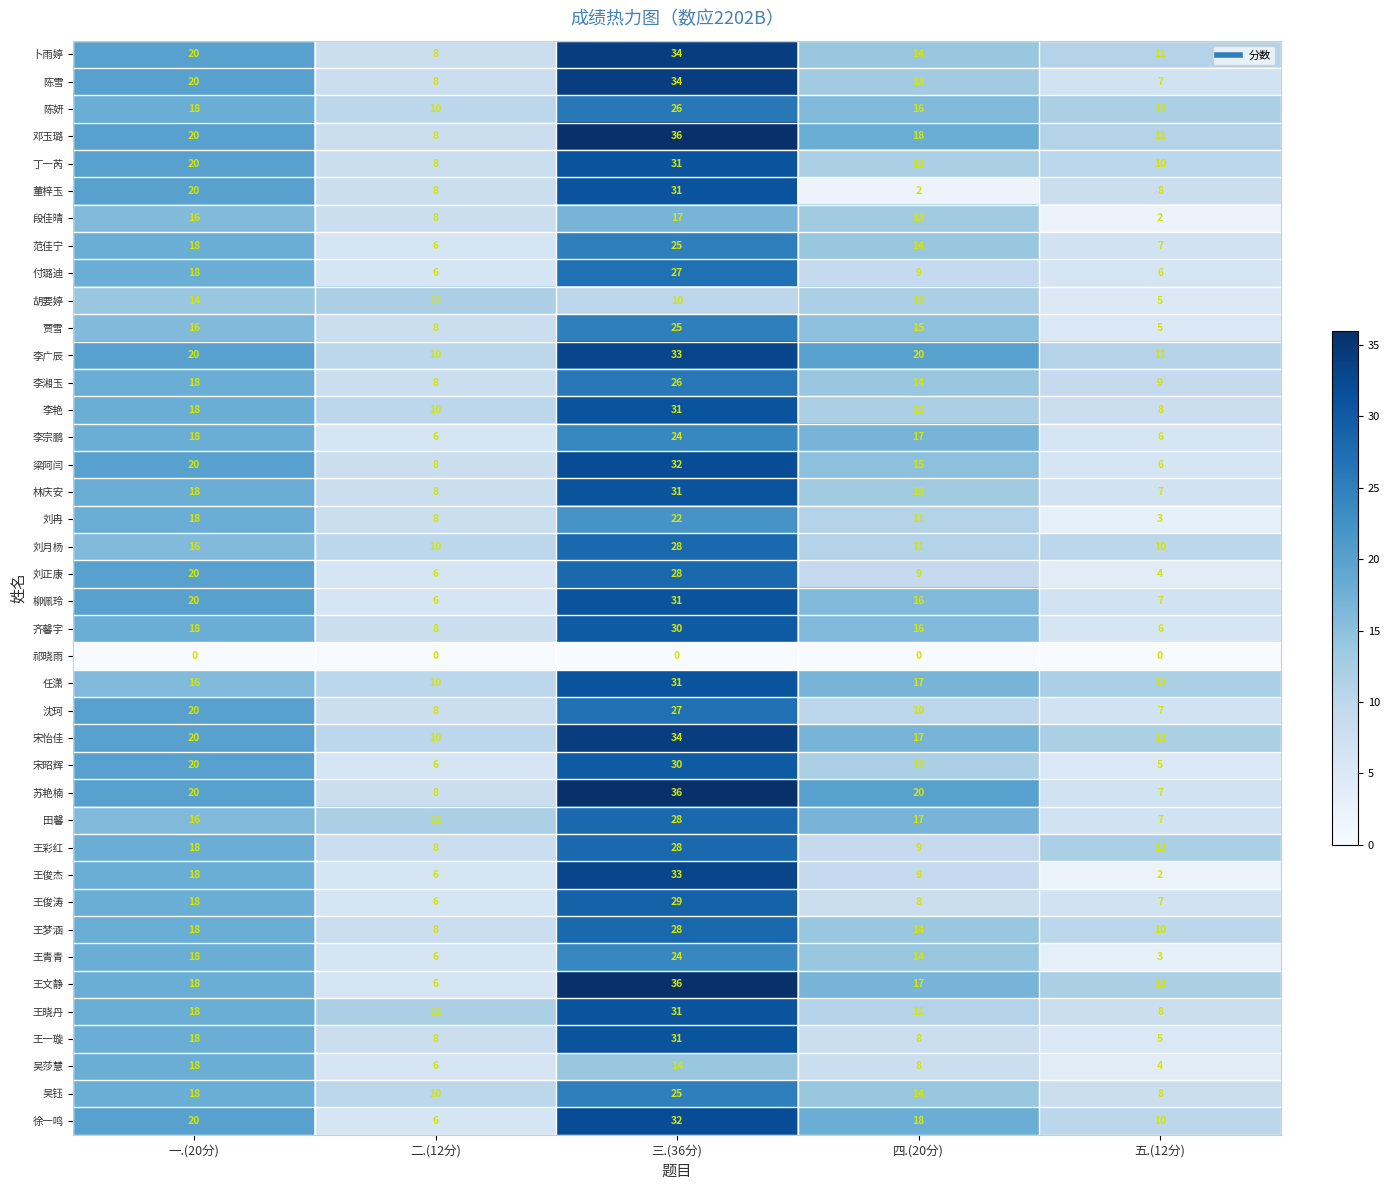

Count the number of data series in this chart.

40